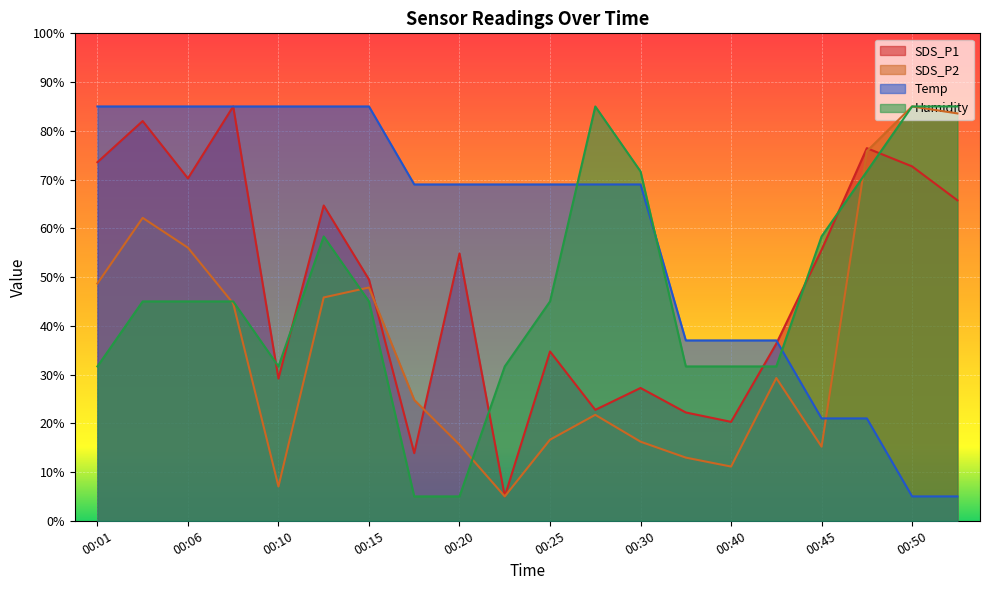

What is the difference between the second highest and second lowest values in the SDS_P1 series?

68.1